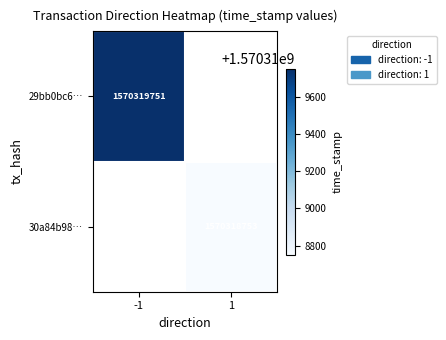

The 30a84b98… series shows 1049957120 at 1. True or false?

False